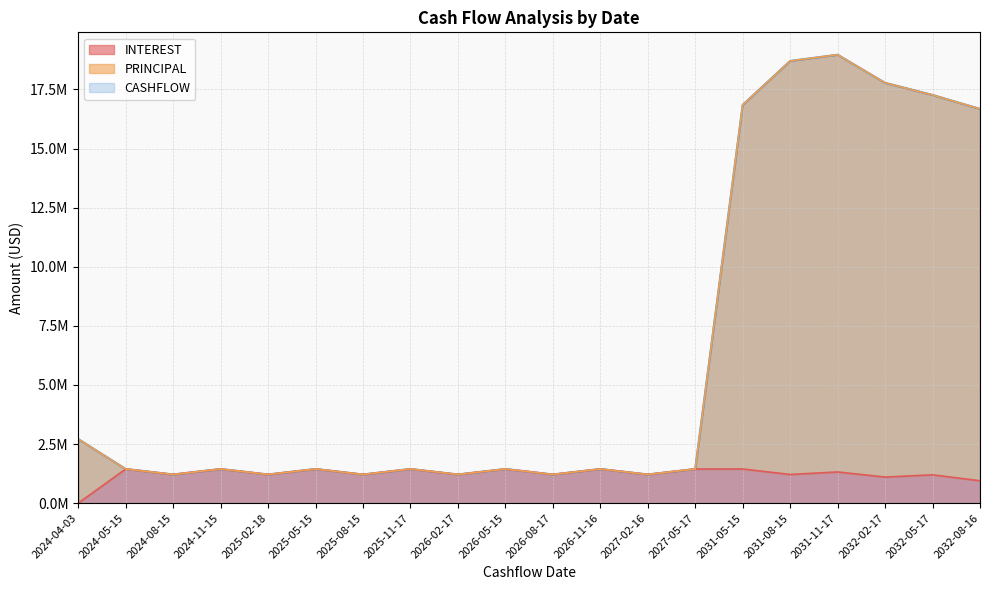

What is the value of the INTEREST point at the 4th from the left?

1445151.0